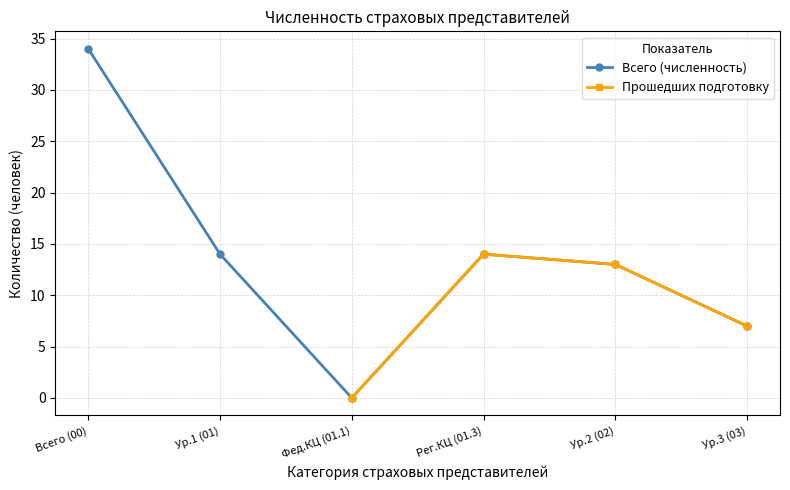

What are all the series names shown in the legend?

Всего (численность), Прошедших подготовку